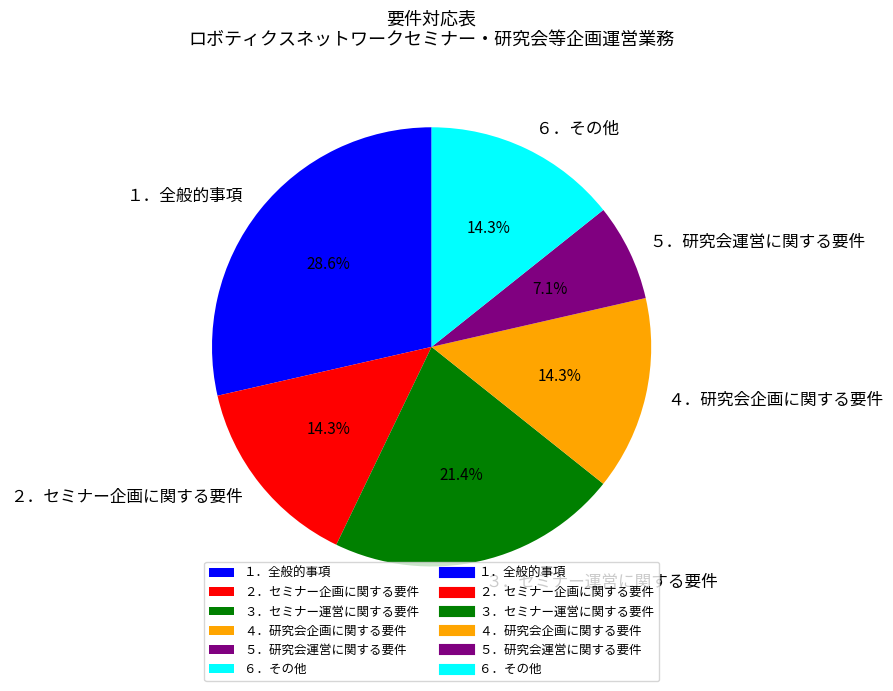

What is the ratio of the value at ４．研究会企画に関する要件 to the value at ３．セミナー運営に関する要件?

0.7